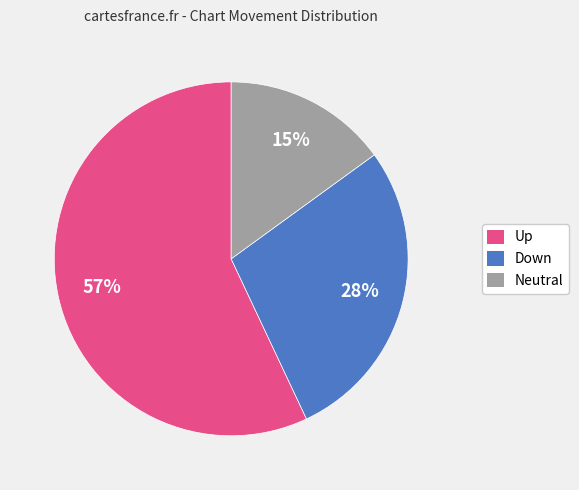

Is there a majority slice in this chart?

Yes